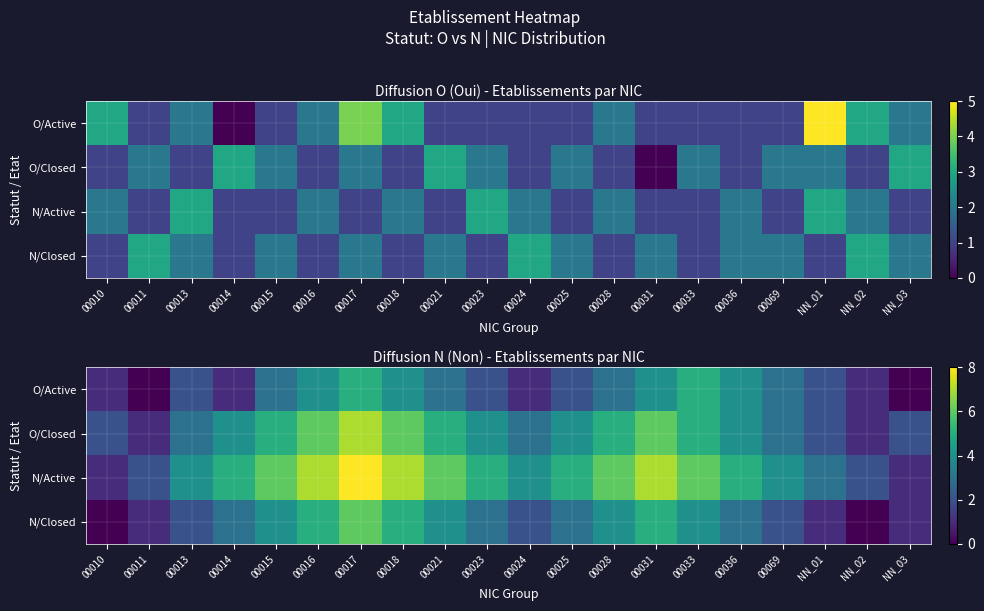

What is the difference between the maximum and minimum values in the O/Active series?

5